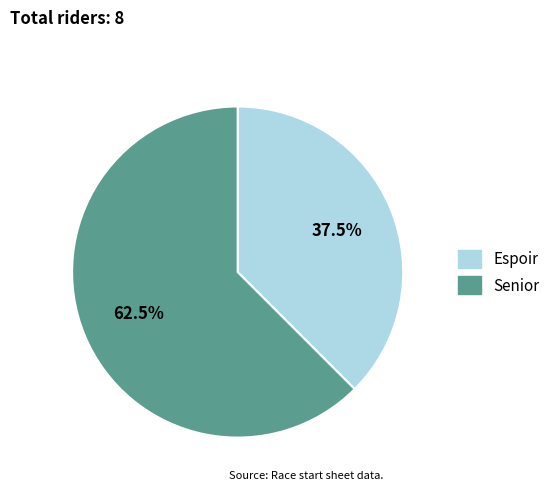

Which category has the biggest portion of the pie?

Senior